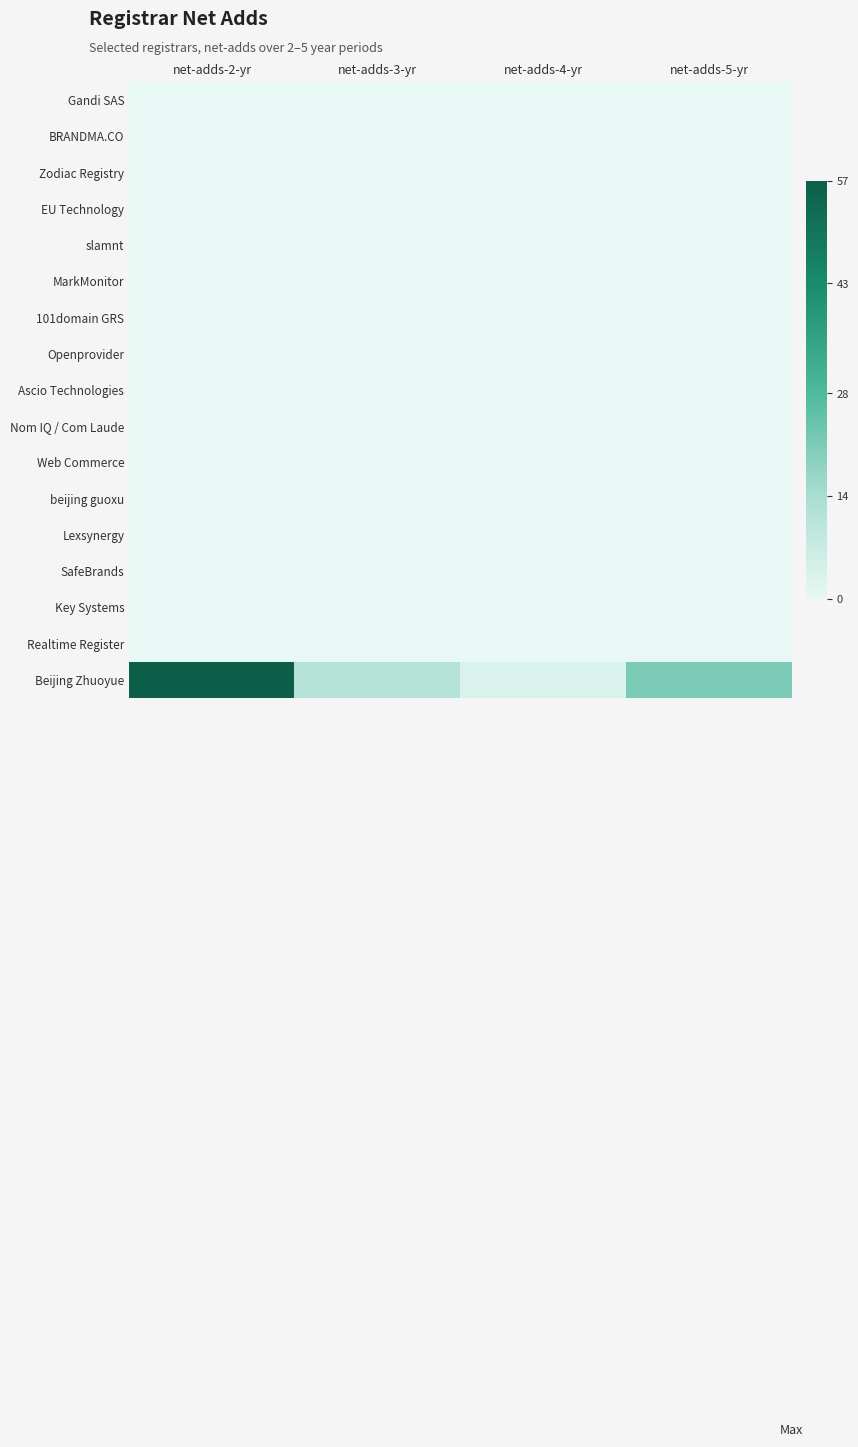

Reading left to right, extract all data points from this chart.

Gandi SAS: net-adds-2-yr=0	net-adds-3-yr=0	net-adds-4-yr=0	net-adds-5-yr=0
BRANDMA.CO: net-adds-2-yr=0	net-adds-3-yr=0	net-adds-4-yr=0	net-adds-5-yr=0
Zodiac Registry: net-adds-2-yr=0	net-adds-3-yr=0	net-adds-4-yr=0	net-adds-5-yr=0
EU Technology: net-adds-2-yr=0	net-adds-3-yr=0	net-adds-4-yr=0	net-adds-5-yr=0
slamnt: net-adds-2-yr=0	net-adds-3-yr=0	net-adds-4-yr=0	net-adds-5-yr=0
MarkMonitor: net-adds-2-yr=0	net-adds-3-yr=0	net-adds-4-yr=0	net-adds-5-yr=0
101domain GRS: net-adds-2-yr=0	net-adds-3-yr=0	net-adds-4-yr=0	net-adds-5-yr=0
Openprovider: net-adds-2-yr=0	net-adds-3-yr=0	net-adds-4-yr=0	net-adds-5-yr=0
Ascio Technologies: net-adds-2-yr=0	net-adds-3-yr=0	net-adds-4-yr=0	net-adds-5-yr=0
Nom IQ / Com Laude: net-adds-2-yr=0	net-adds-3-yr=0	net-adds-4-yr=0	net-adds-5-yr=0
Web Commerce: net-adds-2-yr=0	net-adds-3-yr=0	net-adds-4-yr=0	net-adds-5-yr=0
beijing guoxu: net-adds-2-yr=0	net-adds-3-yr=0	net-adds-4-yr=0	net-adds-5-yr=0
Lexsynergy: net-adds-2-yr=0	net-adds-3-yr=0	net-adds-4-yr=0	net-adds-5-yr=0
SafeBrands: net-adds-2-yr=0	net-adds-3-yr=0	net-adds-4-yr=0	net-adds-5-yr=0
Key Systems: net-adds-2-yr=0	net-adds-3-yr=0	net-adds-4-yr=0	net-adds-5-yr=0
Realtime Register: net-adds-2-yr=0	net-adds-3-yr=0	net-adds-4-yr=0	net-adds-5-yr=0
Beijing Zhuoyue: net-adds-2-yr=57	net-adds-3-yr=11	net-adds-4-yr=3	net-adds-5-yr=21